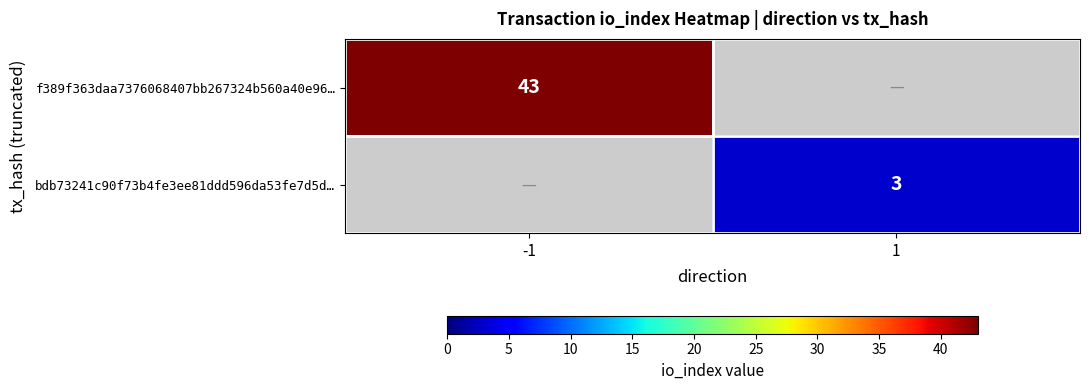

The value of f389f363daa7376068407bb267324b560a40e96… at -1 is 68. True or false?

False